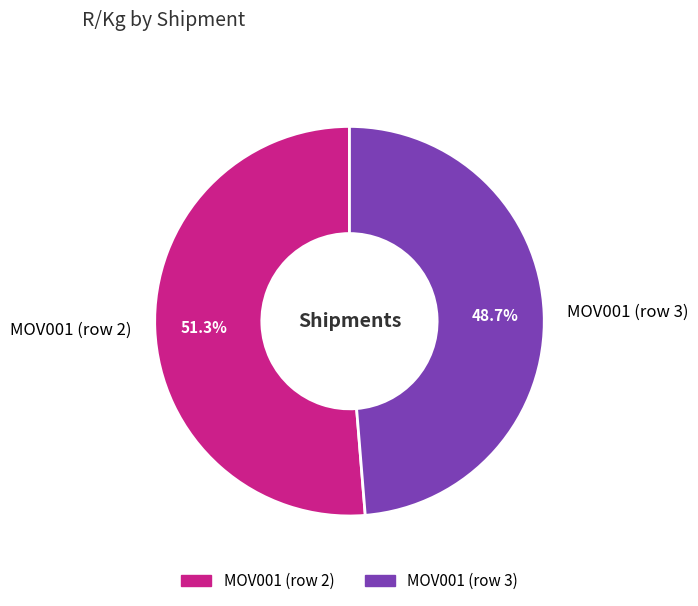

Rank the categories by value from highest to lowest.

MOV001 (row 2), MOV001 (row 3)